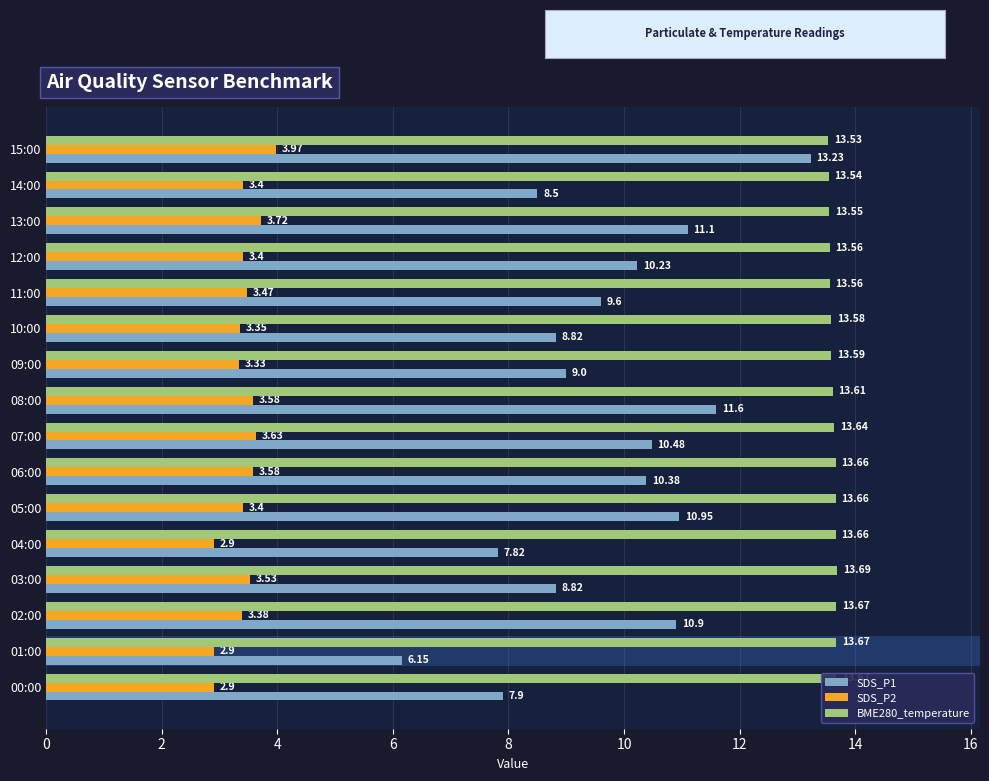

How many data points in SDS_P2 are less than 3?

3